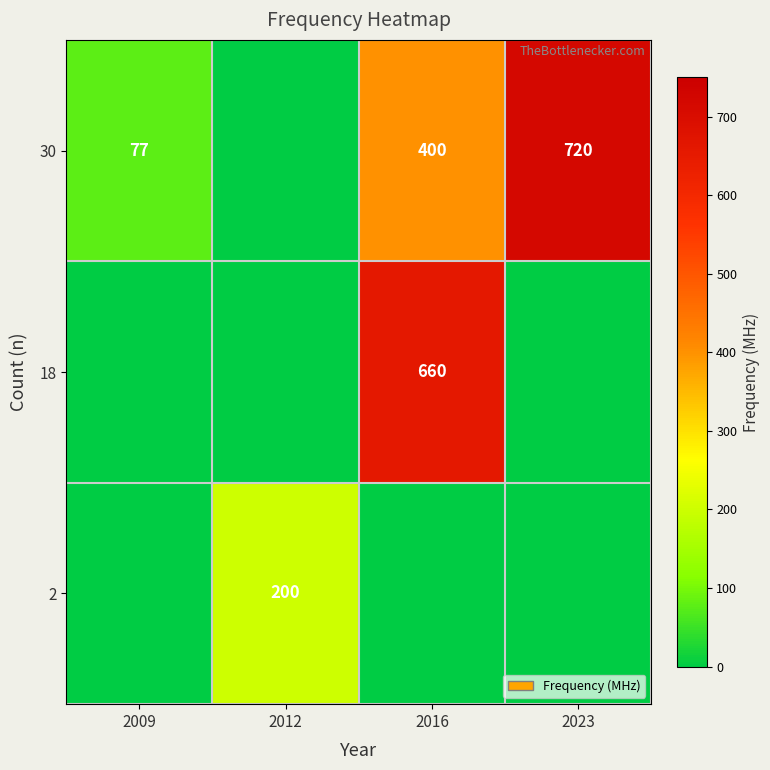

Is it true that 2 equals 200 at 2012?

True